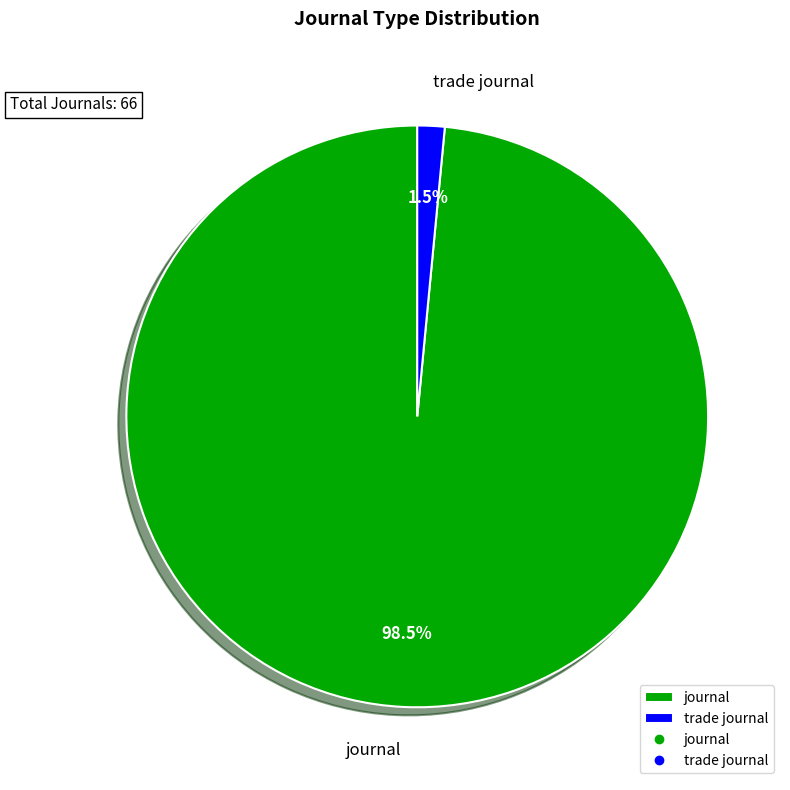

What percentage do journal and trade journal together represent?

100.0%